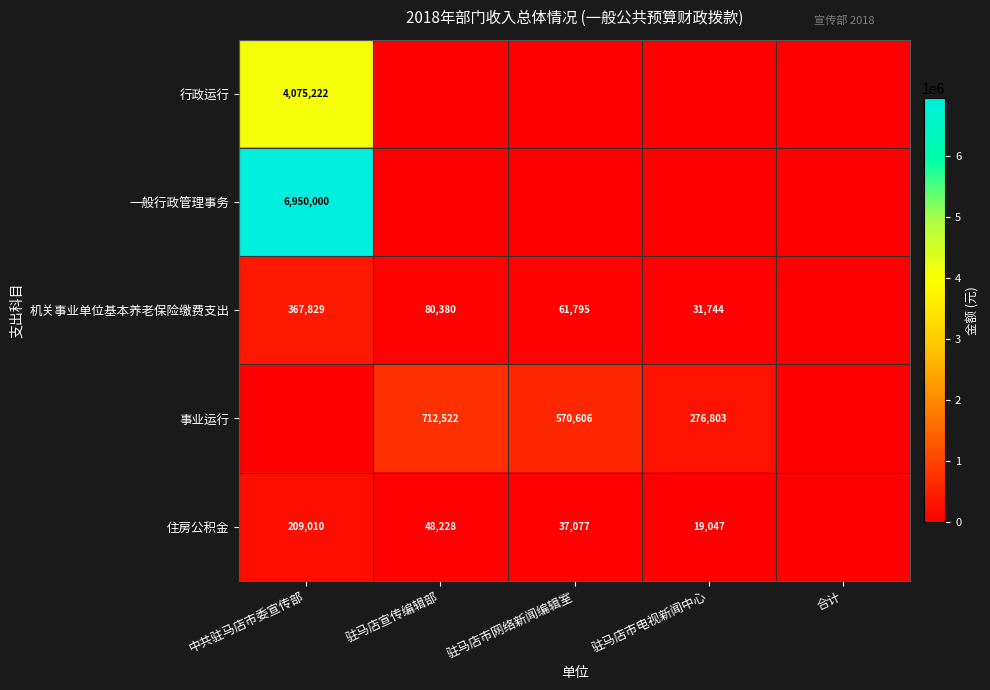

At which label does 住房公积金 reach its peak?

中共驻马店市委宣传部